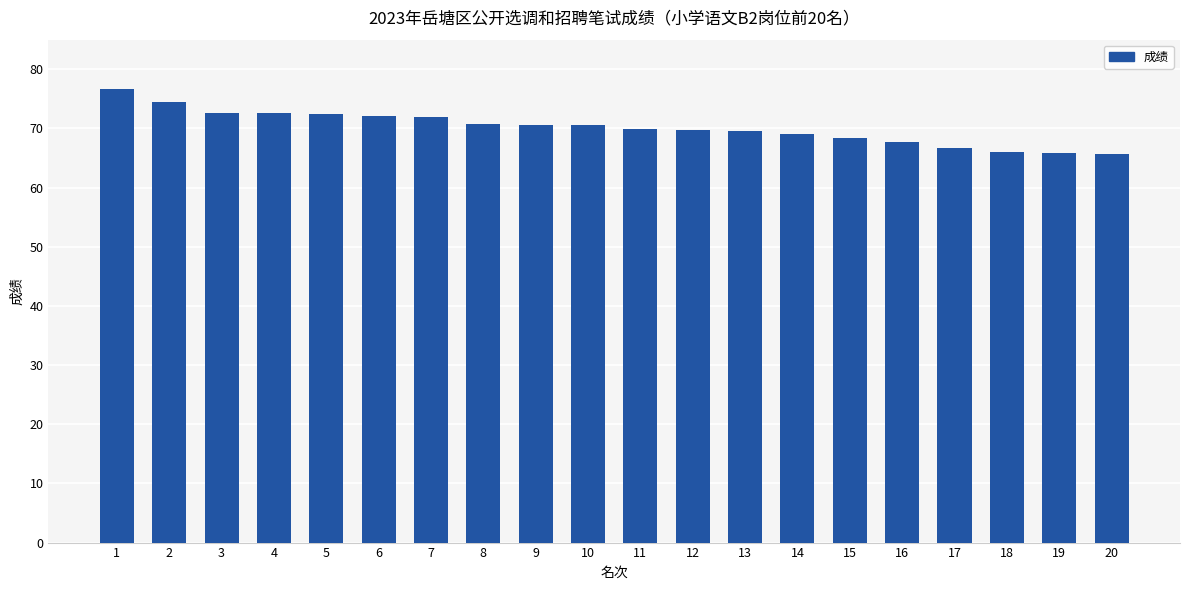

What is the sum of all values?

1403.4